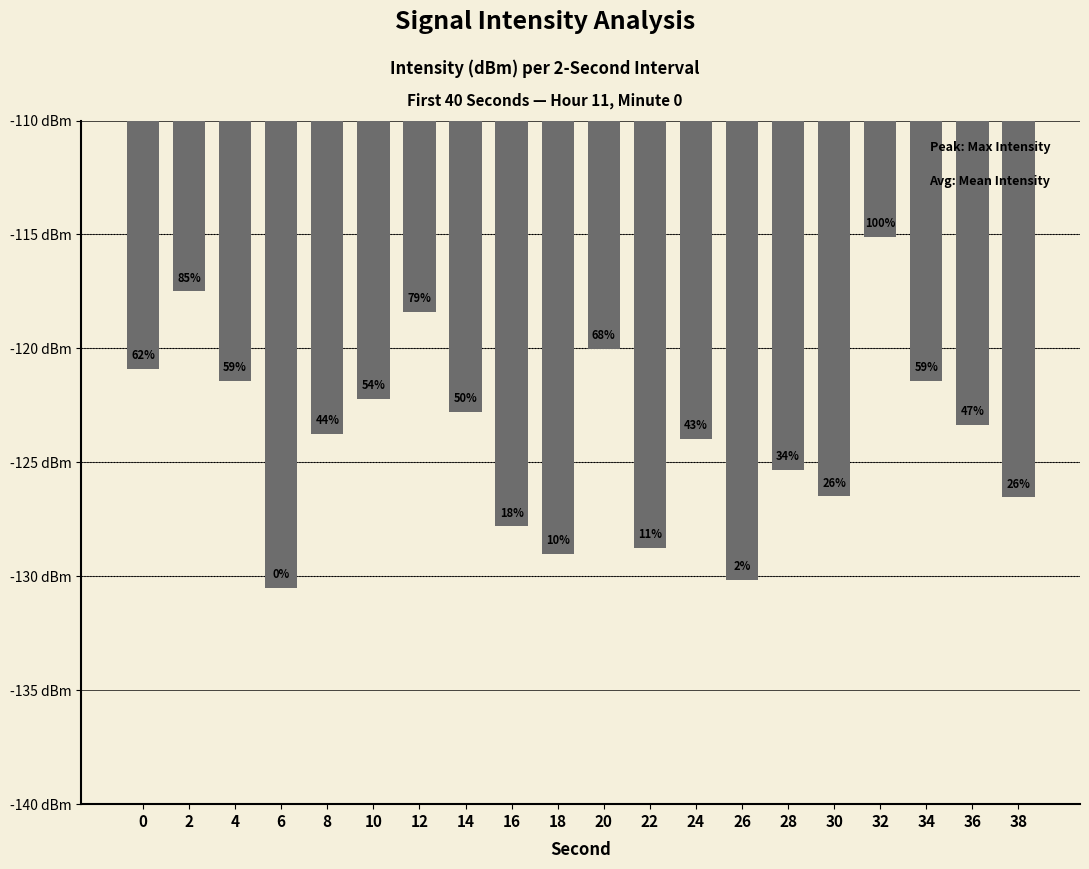

How many data points are above -123?

9